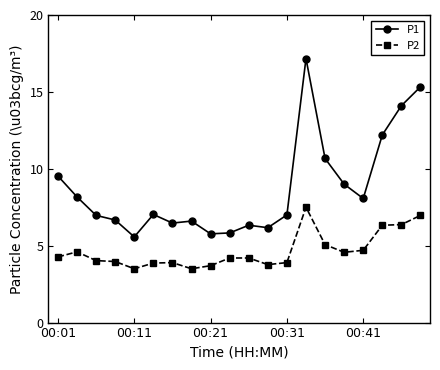

What is the value of the P2 point at the 5th from the left?

3.5